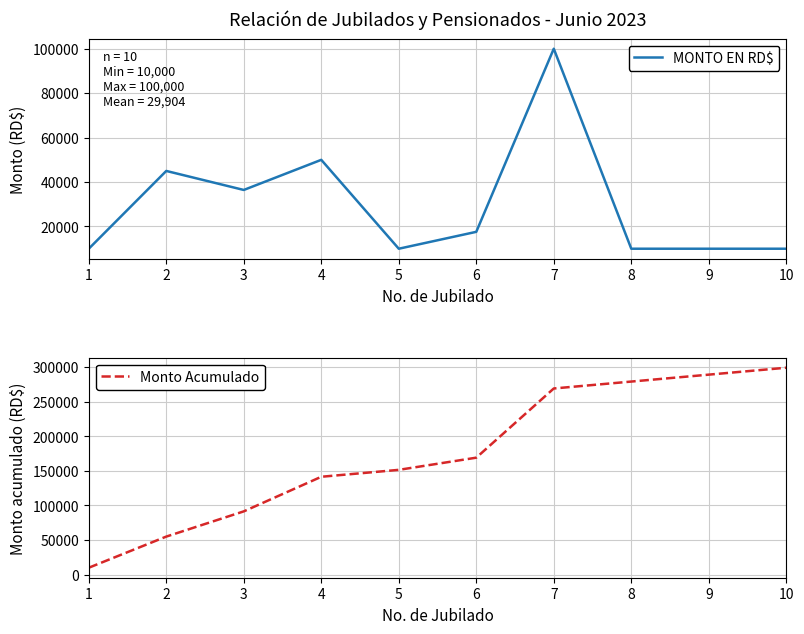

How many values in the Monto Acumulado series exceed 169045?

4